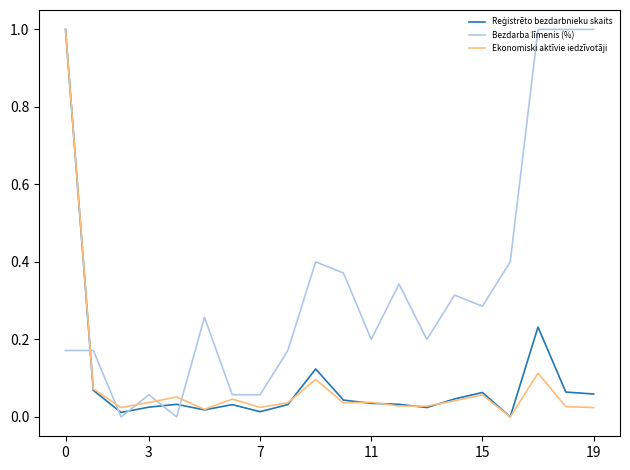

Does the chart have visible grid lines?

No